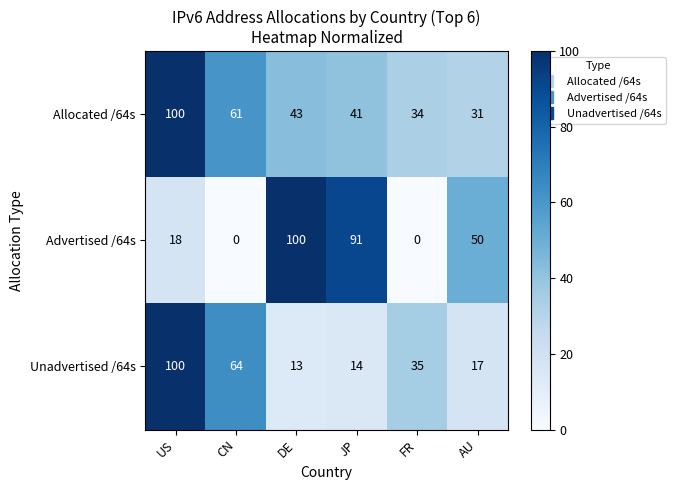

What is the total value across all series at AU?

98